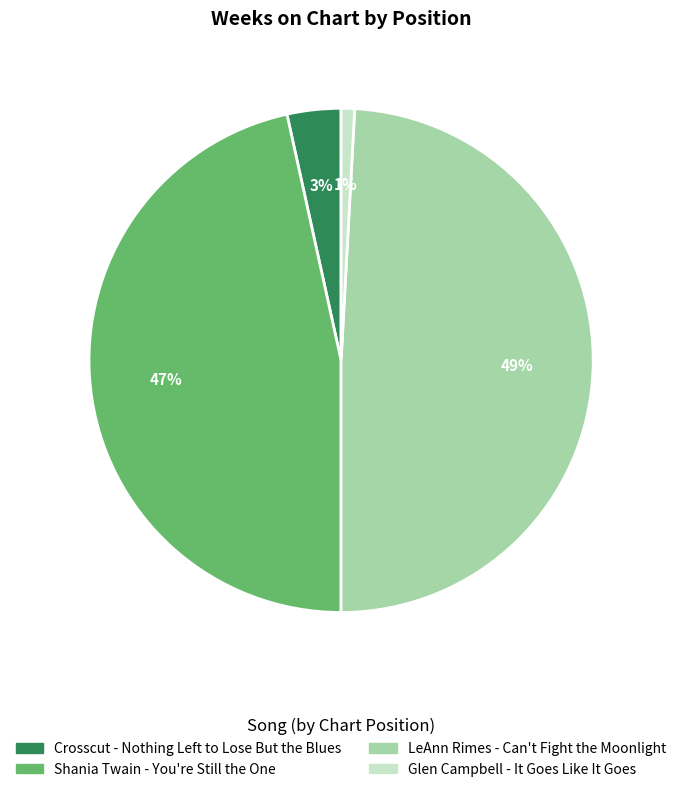

What is the largest slice in the pie chart?

LeAnn Rimes - Can't Fight the Moonlight